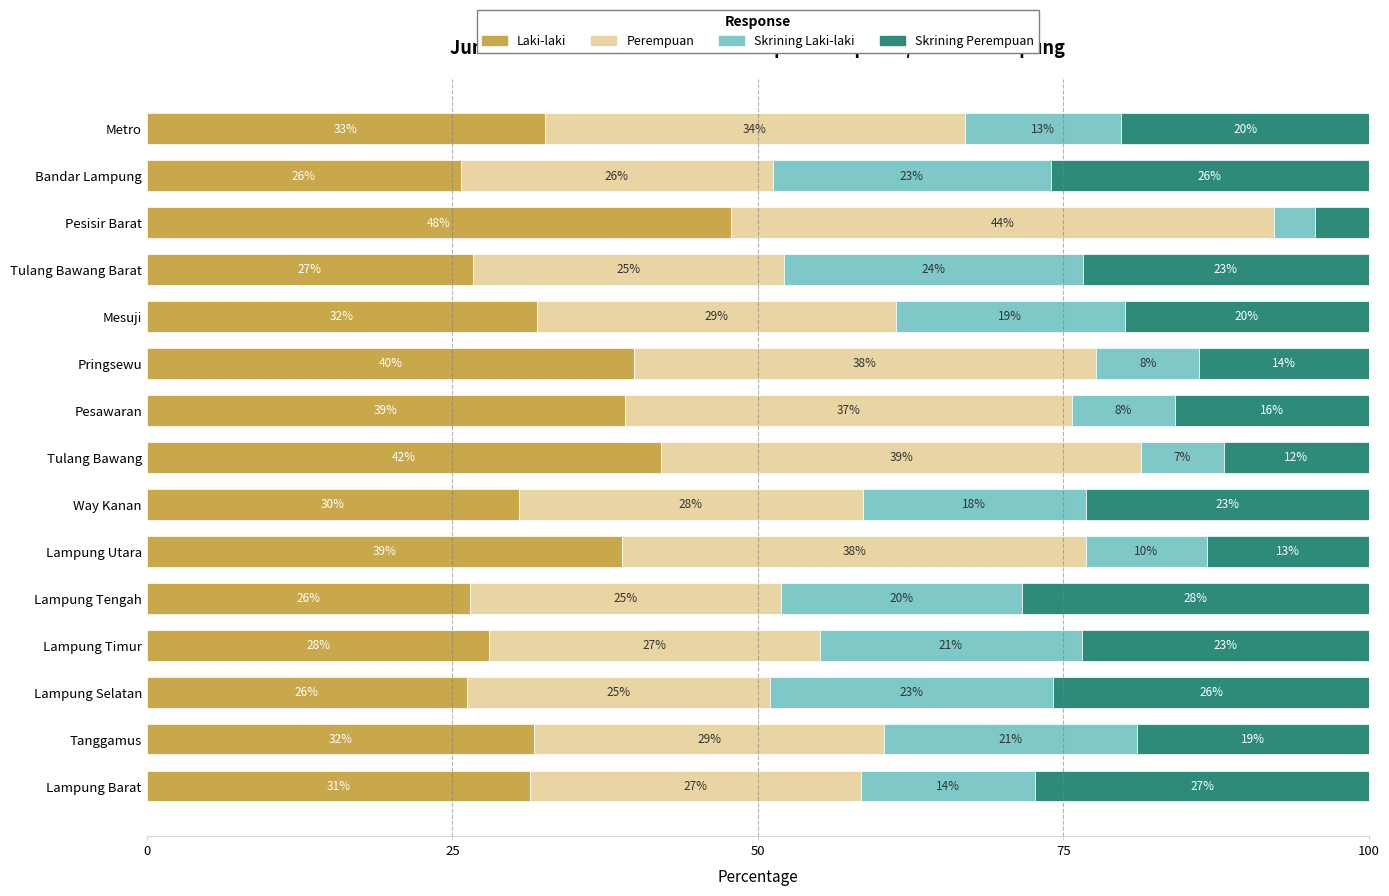

What are all the series names shown in the legend?

Laki-laki, Perempuan, Skrining Laki-laki, Skrining Perempuan